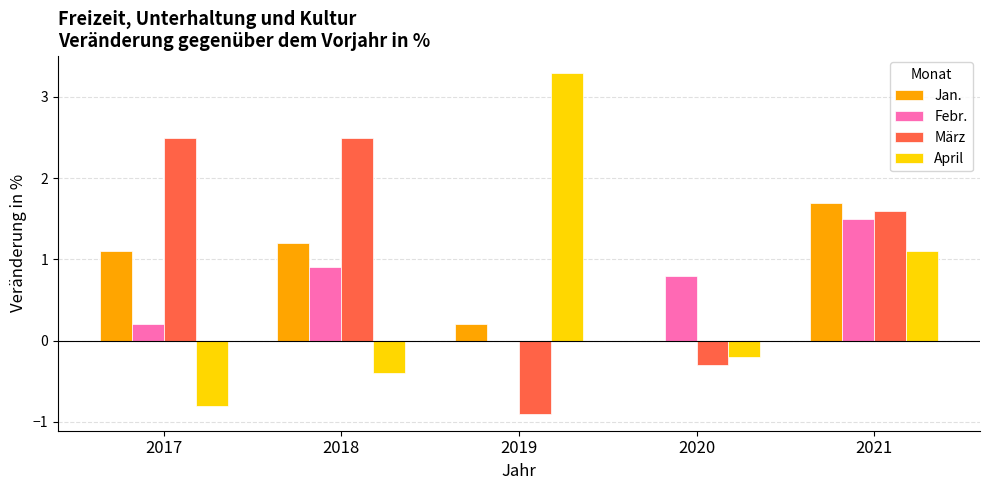

What is the sum of the April values at 2018 and 2017?

-1.2